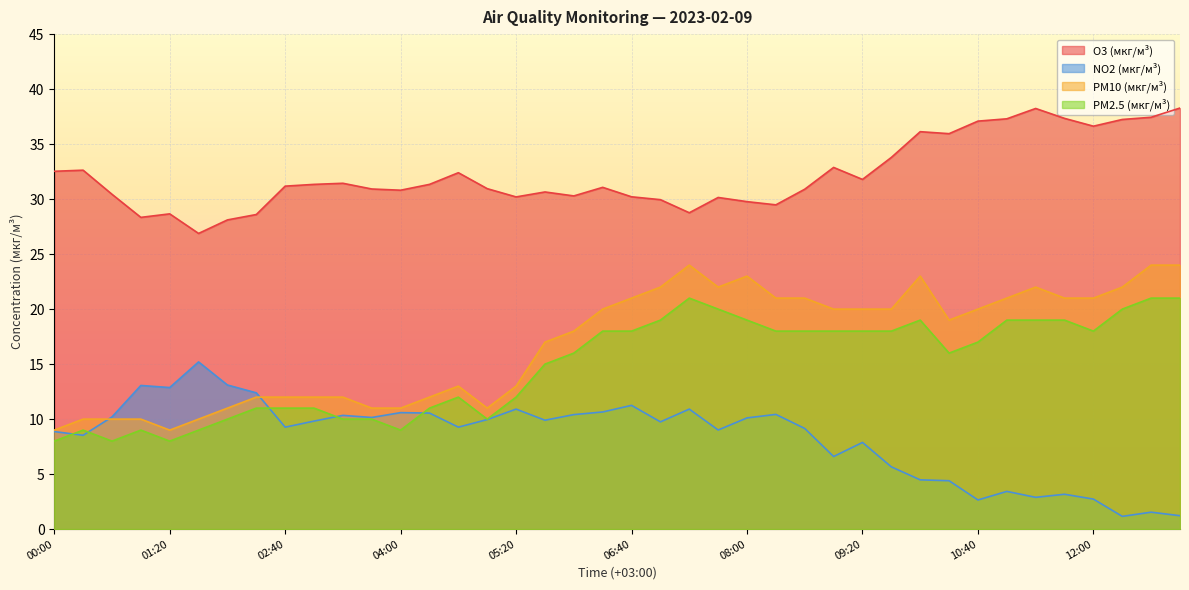

Which series changed the most between 01:20 and 12:00?

PM10 (мкг/м³)